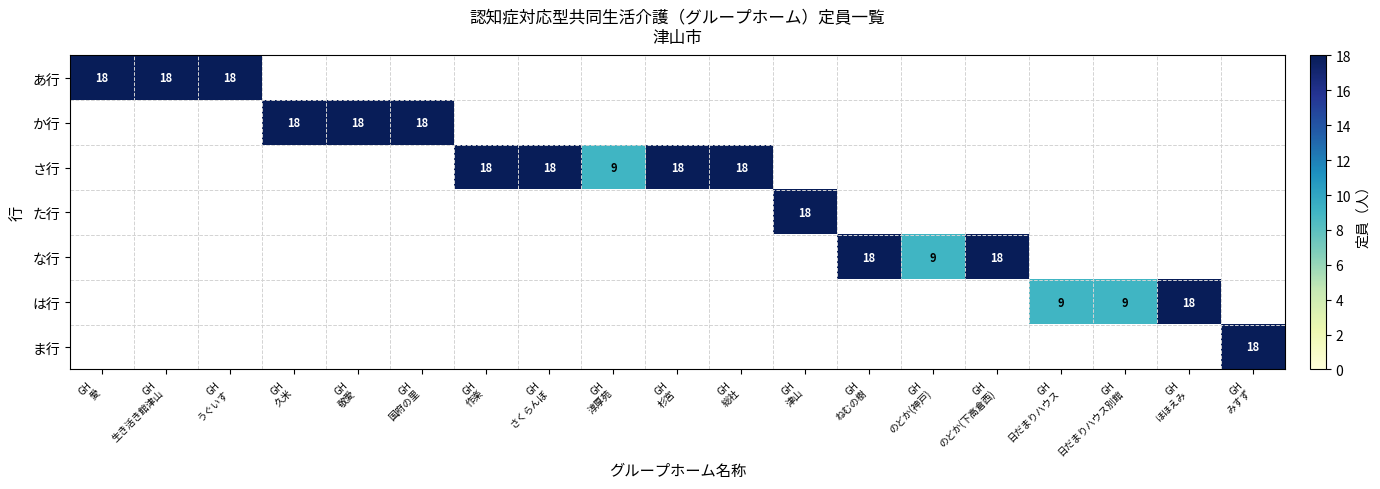

Which series changed the most between GH 作楽 and GH 日だまりハウス?

さ行